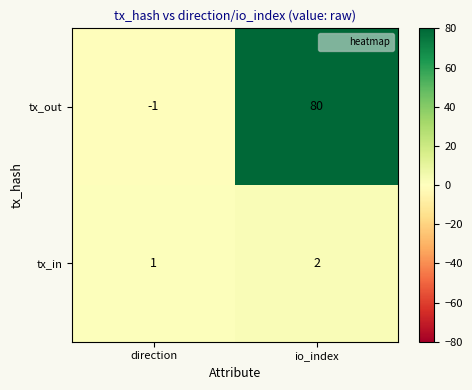

At which category is the sum across all series the highest?

io_index